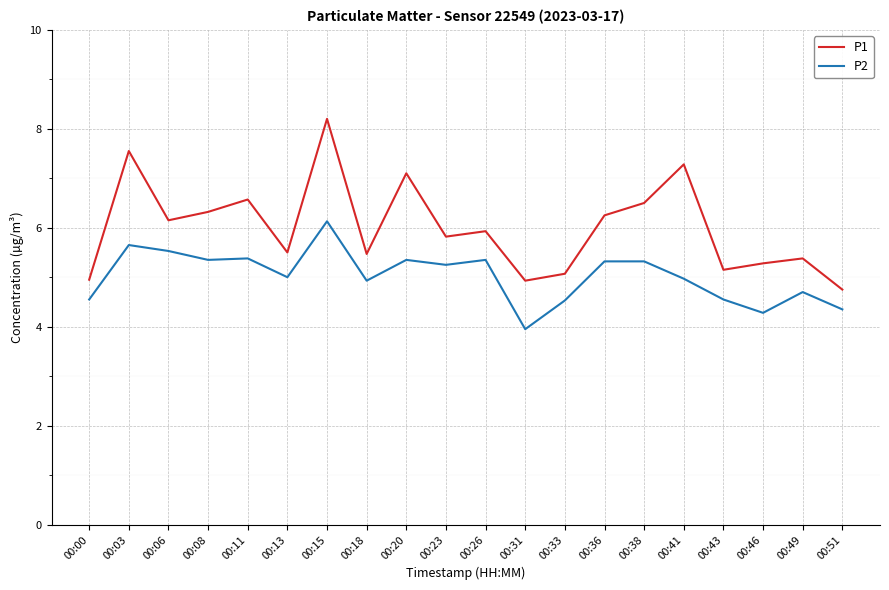

Is it true that P2 equals 9.5 at 00:03?

False